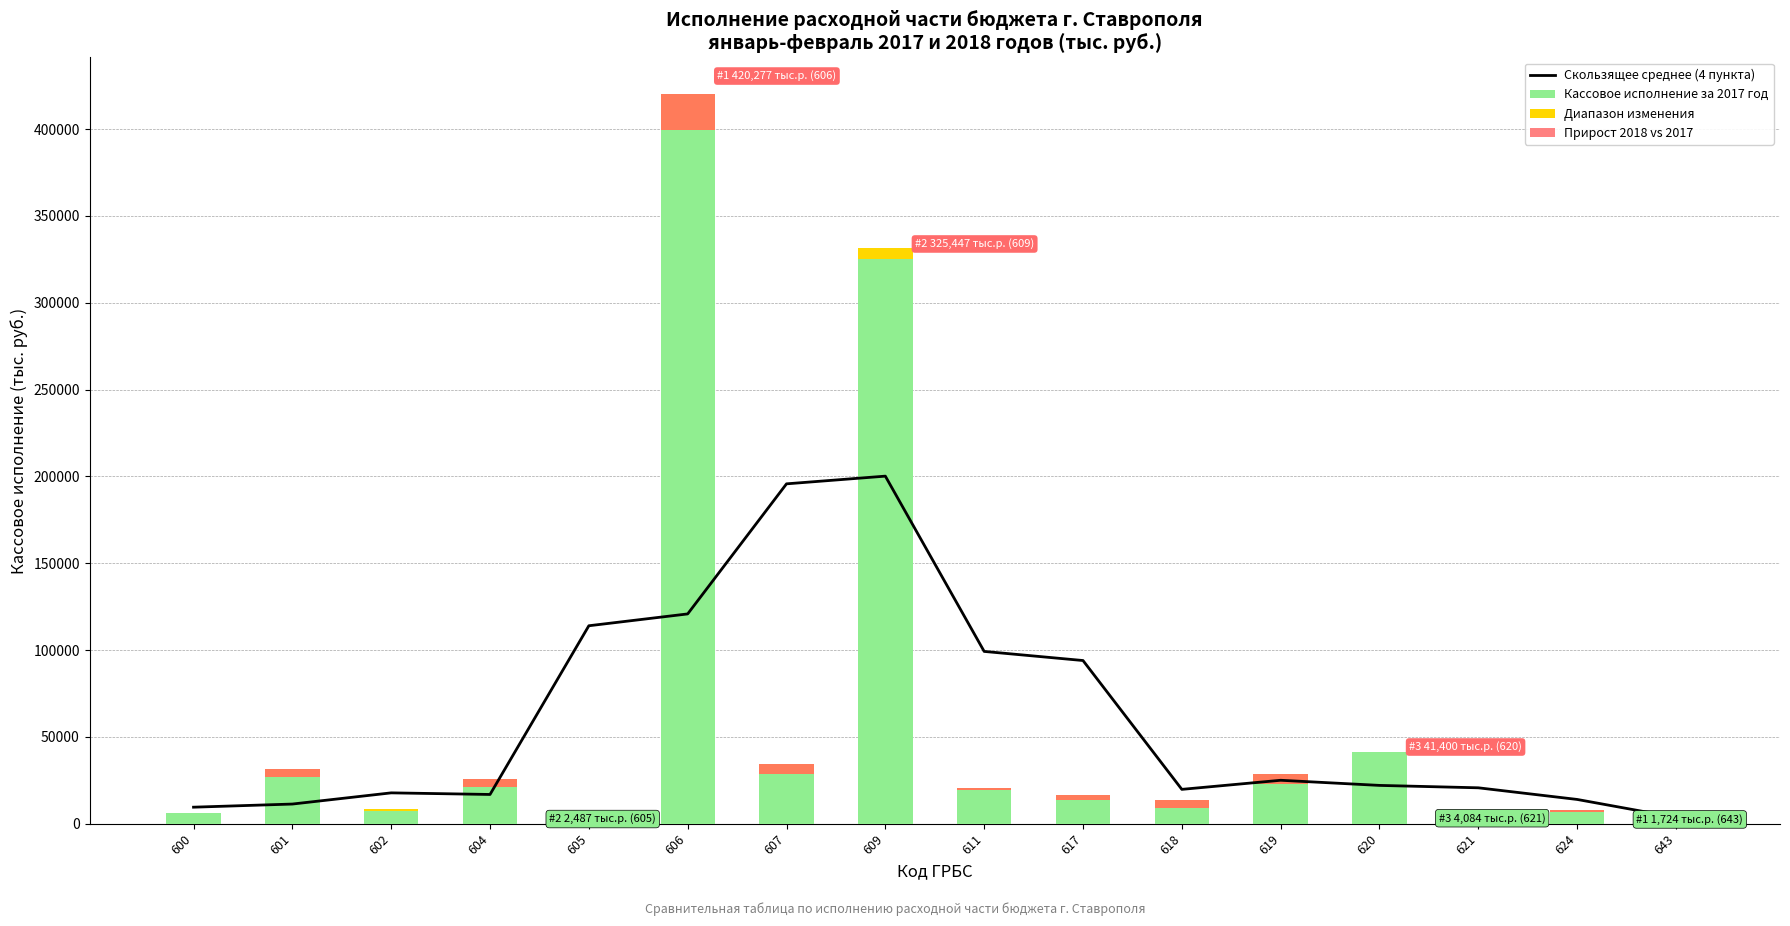

Is it true that Диапазон изменения equals 190.0 at 600?

True